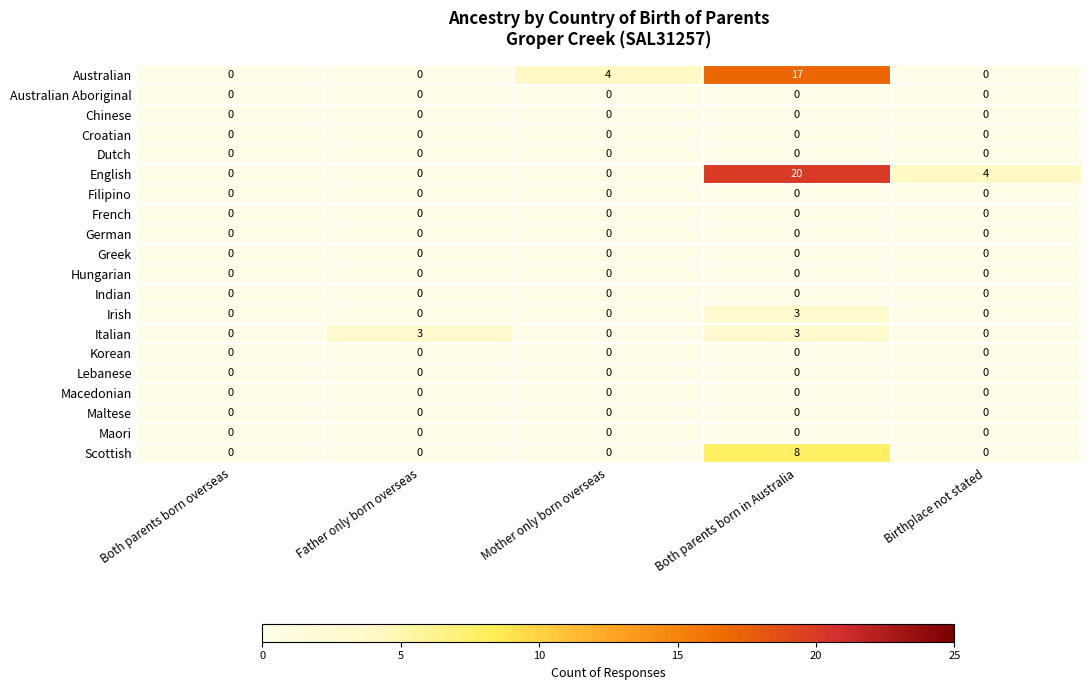

Which series changed the most between Mother only born overseas and Both parents born in Australia?

English